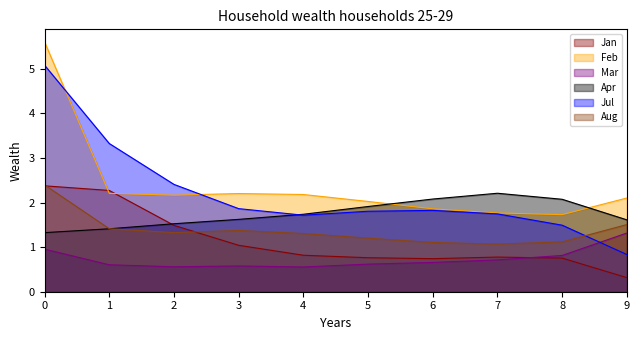

What is the value of the Jan point at the 1st from the left?

2.4